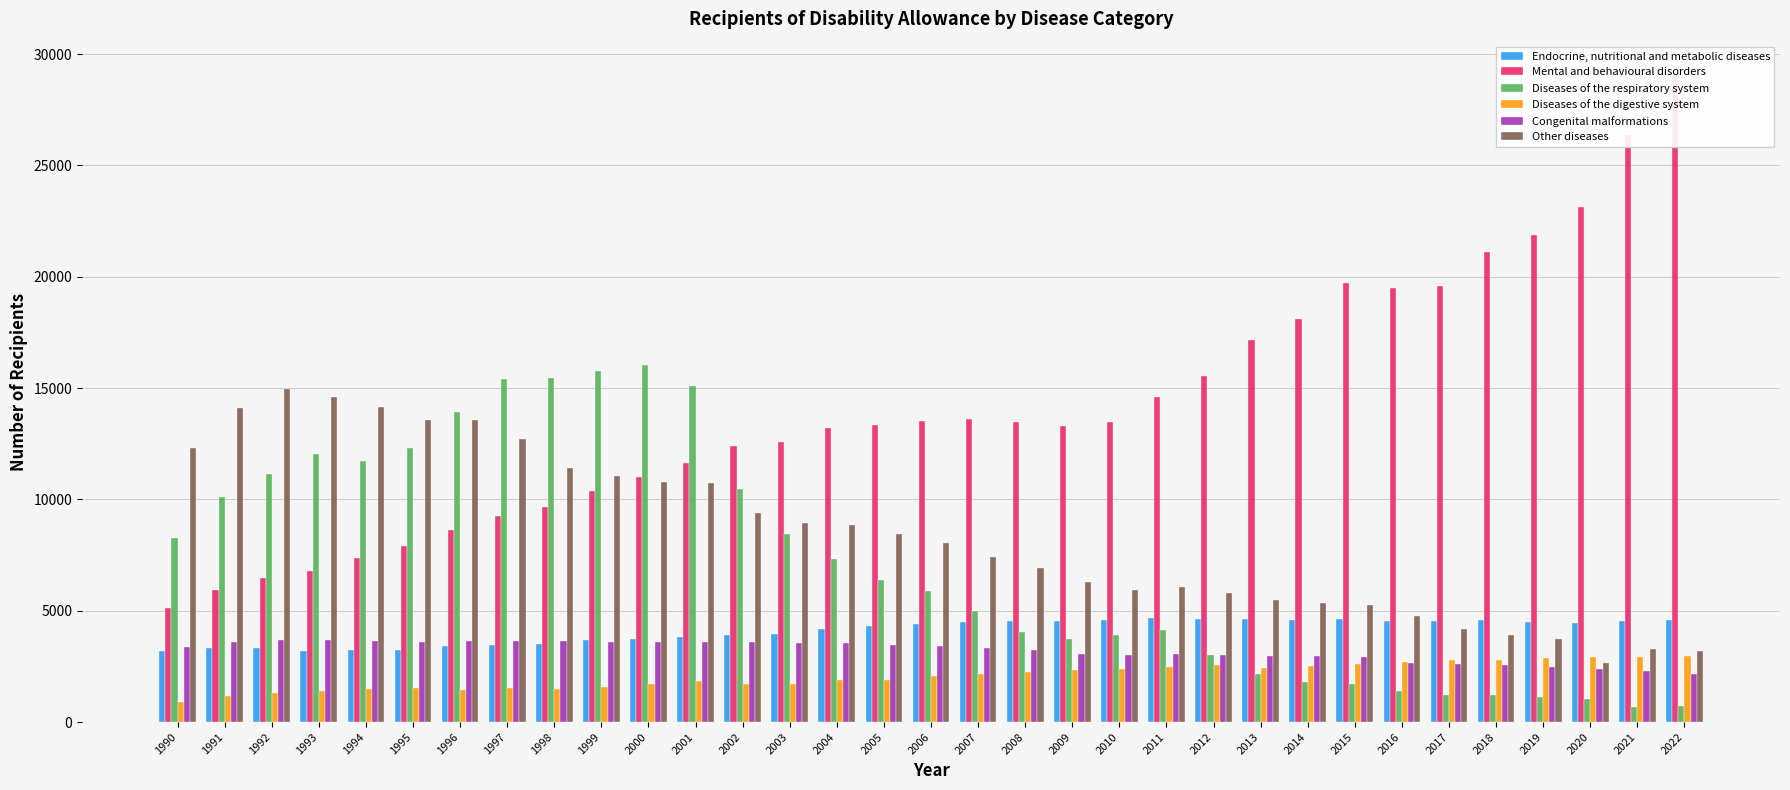

List the labels in order of Mental and behavioural disorders value, smallest first.

1990, 1991, 1992, 1993, 1994, 1995, 1996, 1997, 1998, 1999, 2000, 2001, 2002, 2003, 2004, 2009, 2005, 2010, 2008, 2006, 2007, 2011, 2012, 2013, 2014, 2016, 2017, 2015, 2018, 2019, 2020, 2021, 2022